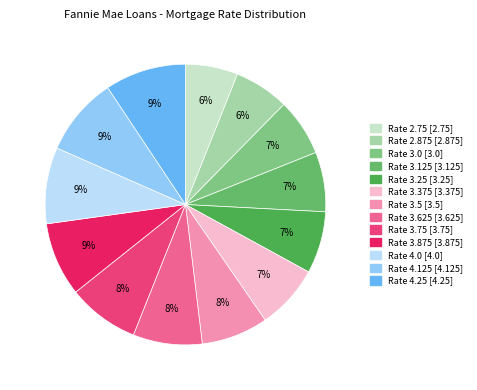

Rank the categories by value from highest to lowest.

4.25, 4.125, 4.0, 3.875, 3.75, 3.625, 3.5, 3.375, 3.25, 3.125, 3.0, 2.875, 2.75